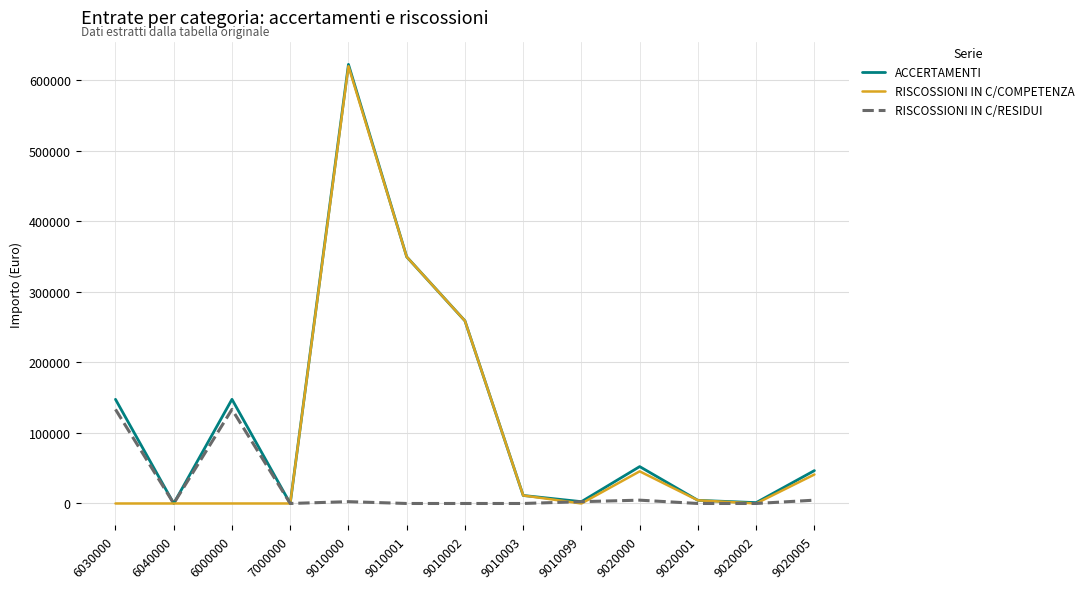

The RISCOSSIONI IN C/COMPETENZA series shows 0.0 at 7000000. True or false?

True